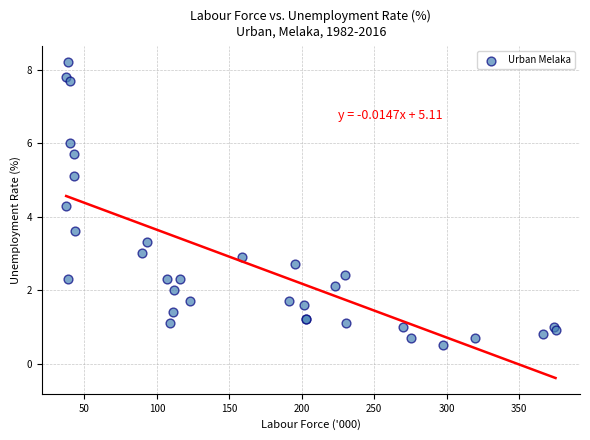

What Y value in the scatter plot is closest to 4?

4.3